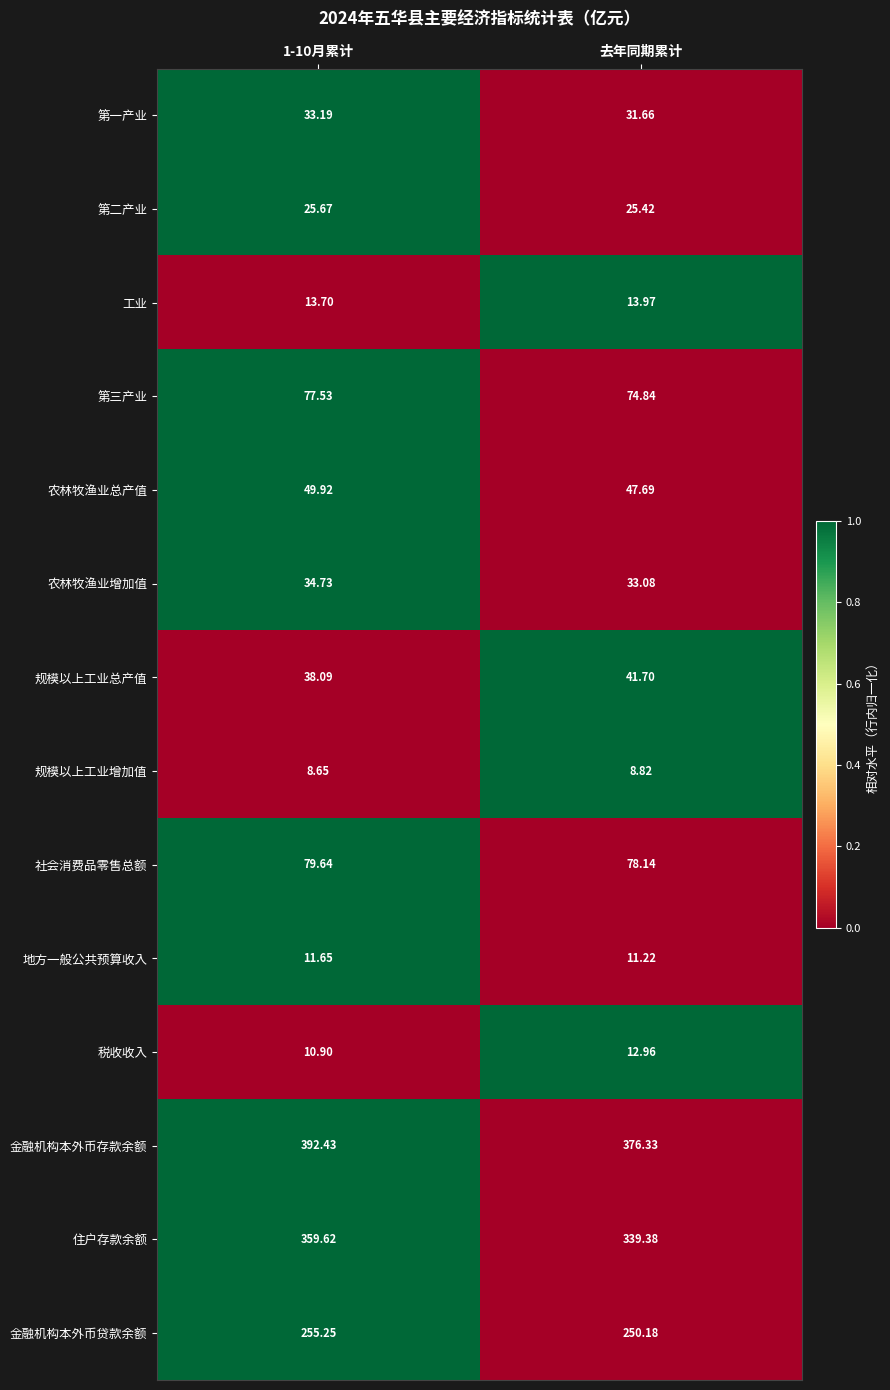

Which series has the widest spread of values?

住户存款余额